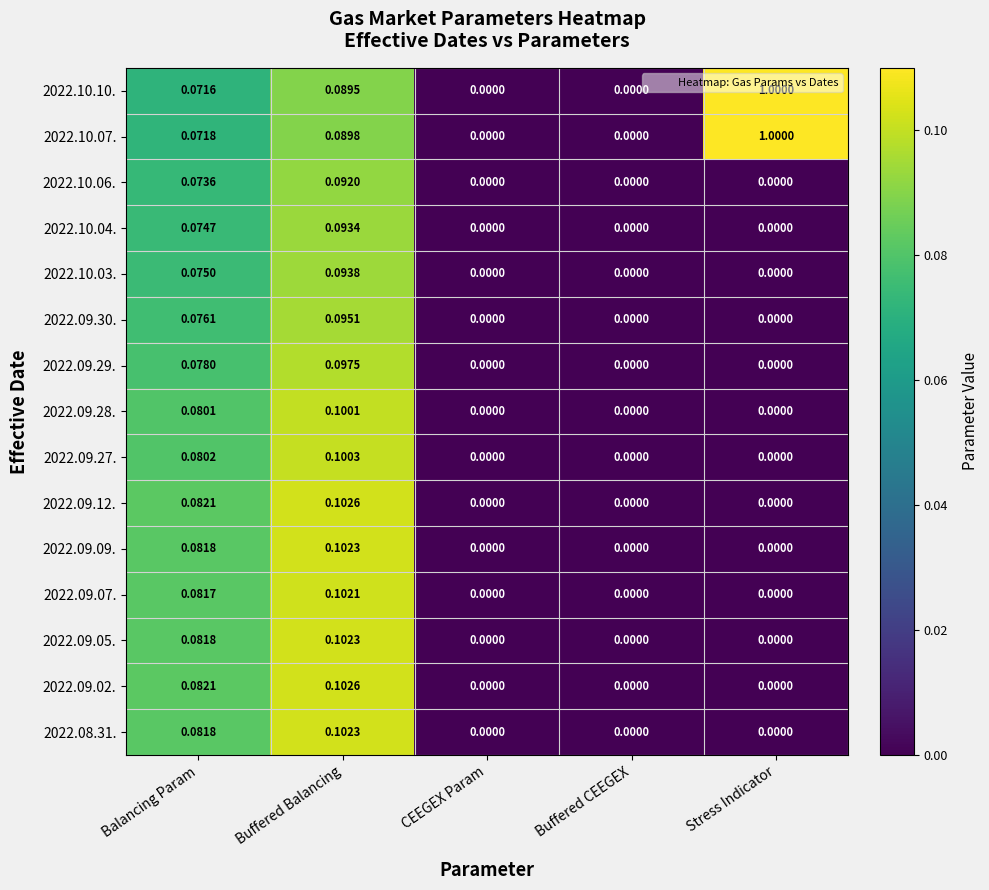

At which label does 2022.10.04. reach its peak?

Buffered Balancing